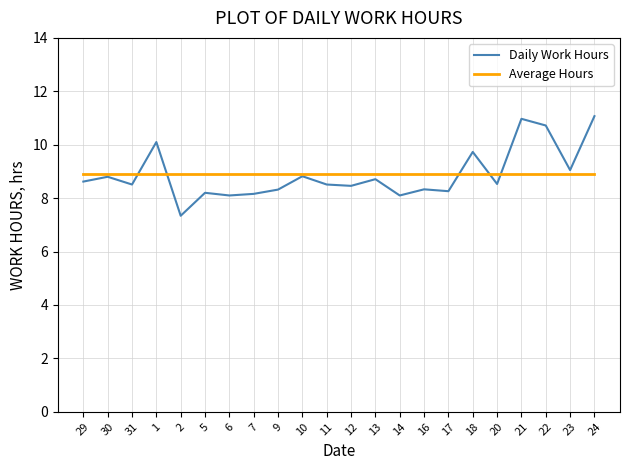

At how many categories does at least one series exceed 8?

22